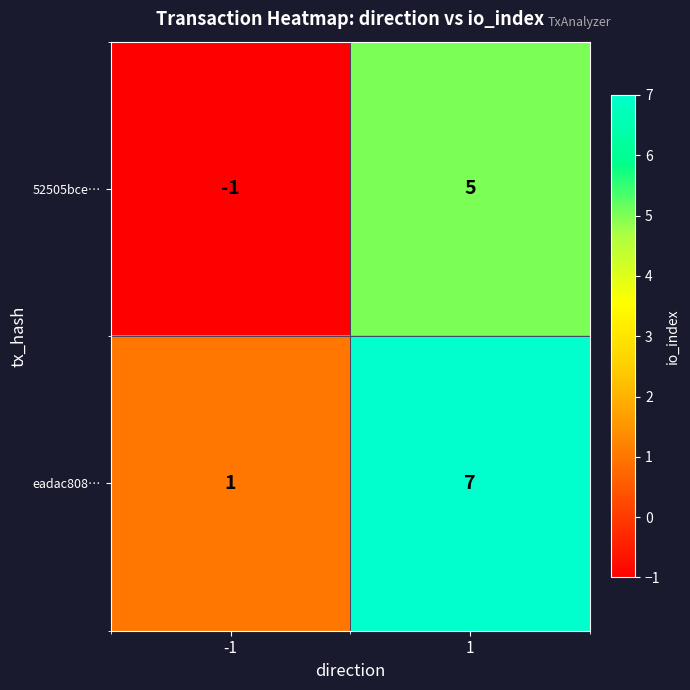

How many data points does each series have?

2